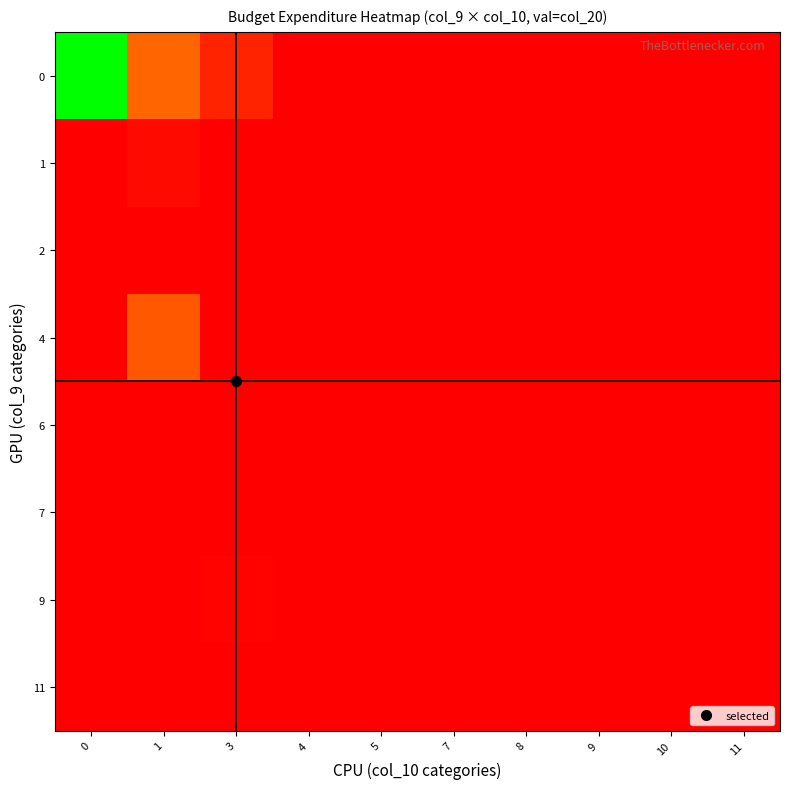

What is the maximum value shown in the chart?

1.0